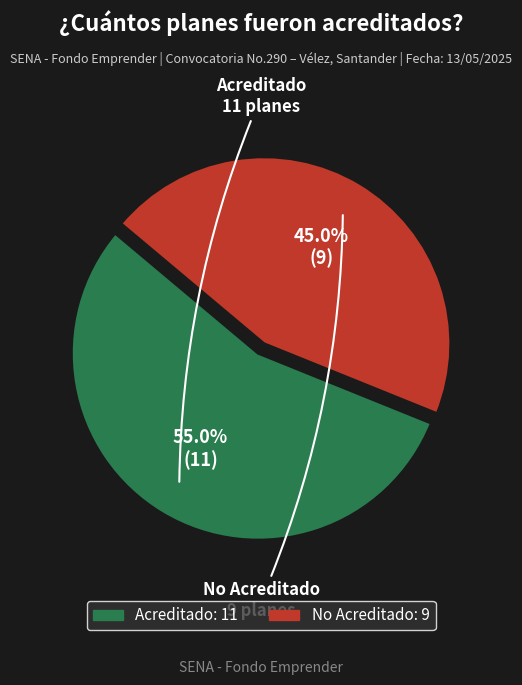

To the nearest percent, what percentage of the pie is Acreditado?

55%